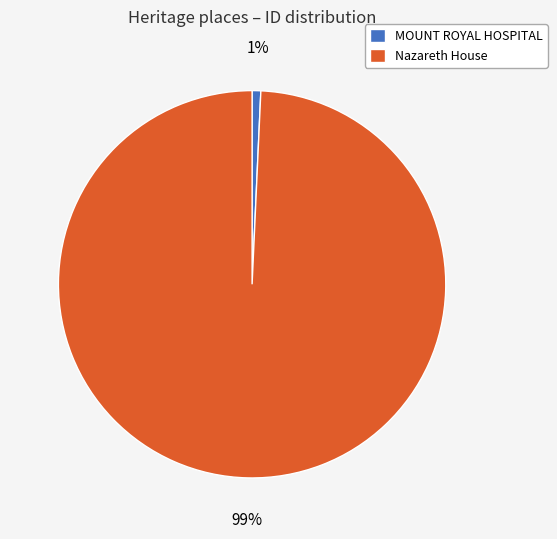

What is the majority slice?

Nazareth House